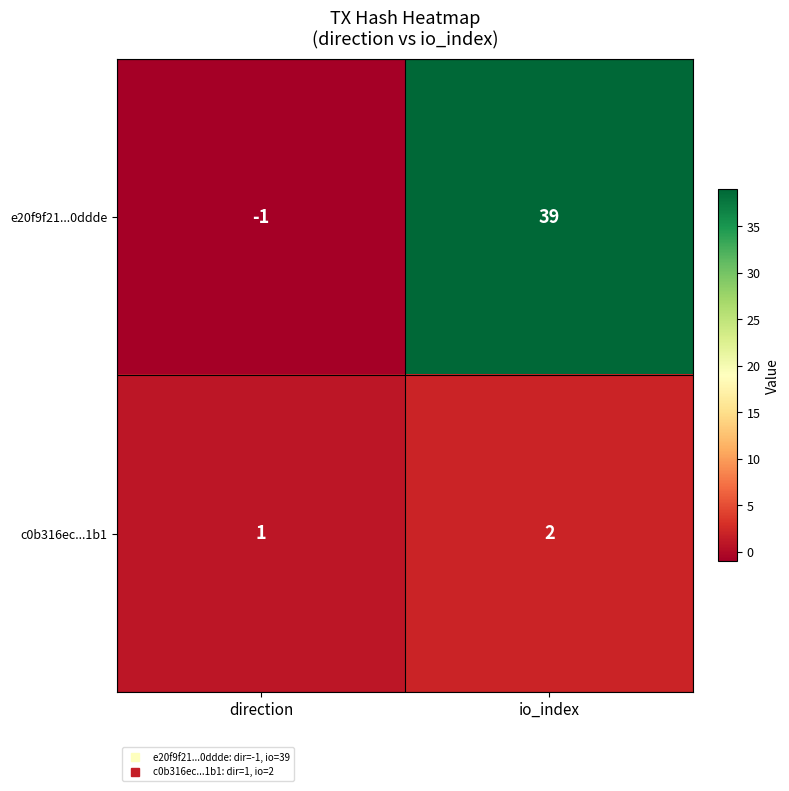

How many data points does each series have?

2